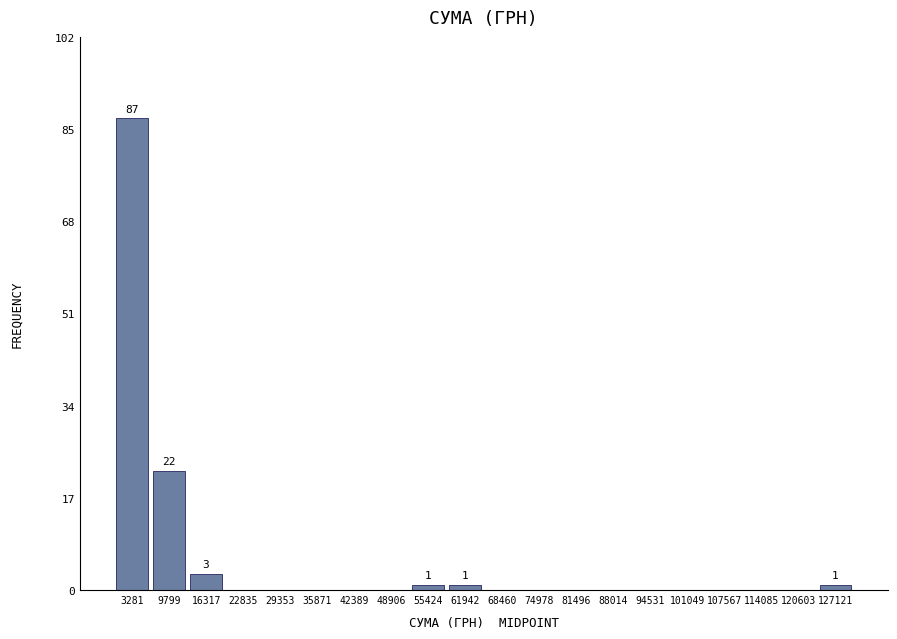

Reading right to left, what are all the values shown in this chart?

127121=1	120603=0	114085=0	107567=0	101049=0	94531=0	88014=0	81496=0	74978=0	68460=0	61942=1	55424=1	48906=0	42389=0	35871=0	29353=0	22835=0	16317=3	9799=22	3281=87